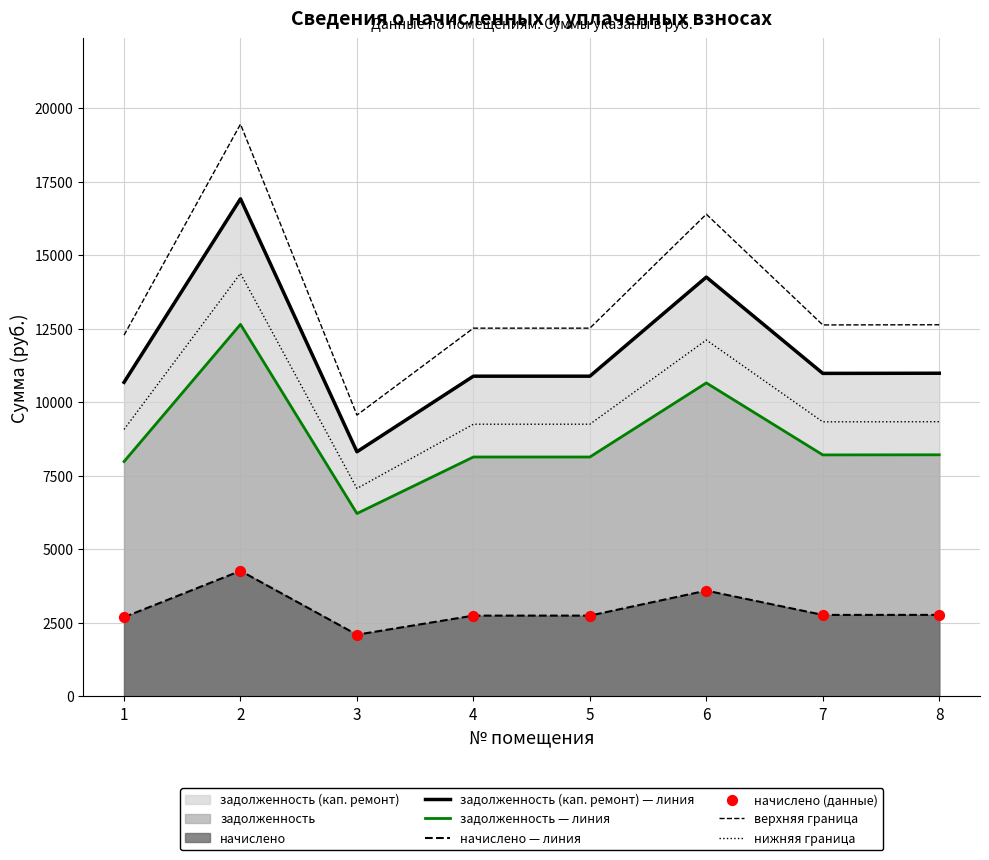

At which category is the sum across all series the highest?

2